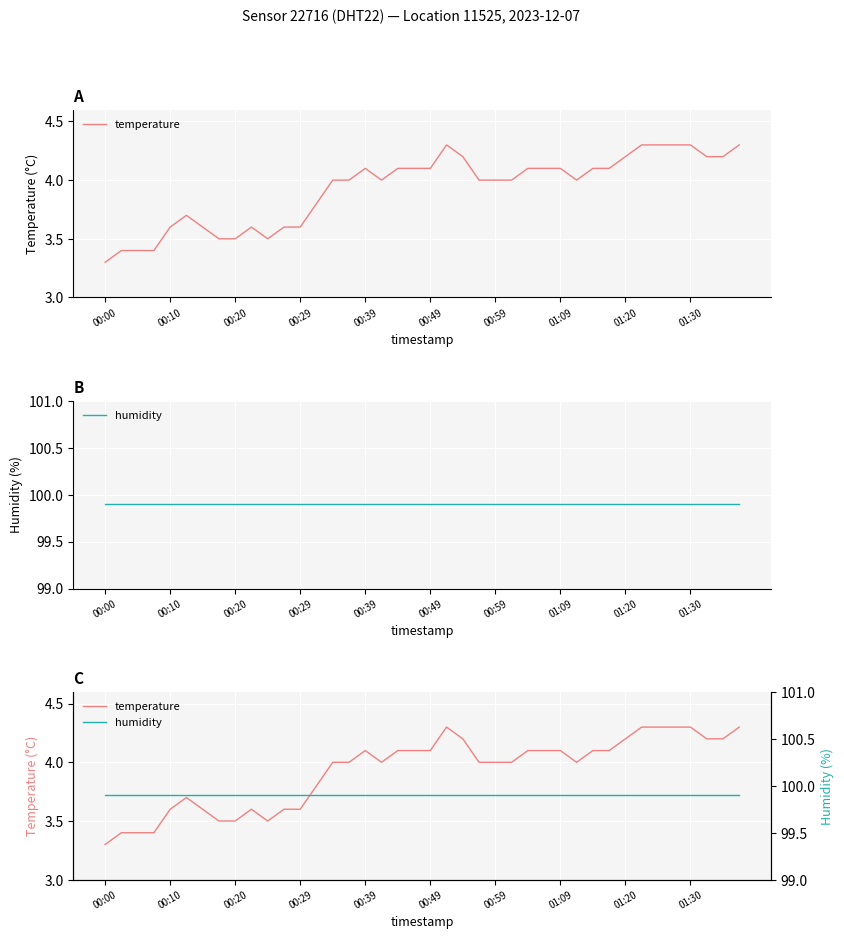

What is the minimum value for humidity?

99.9